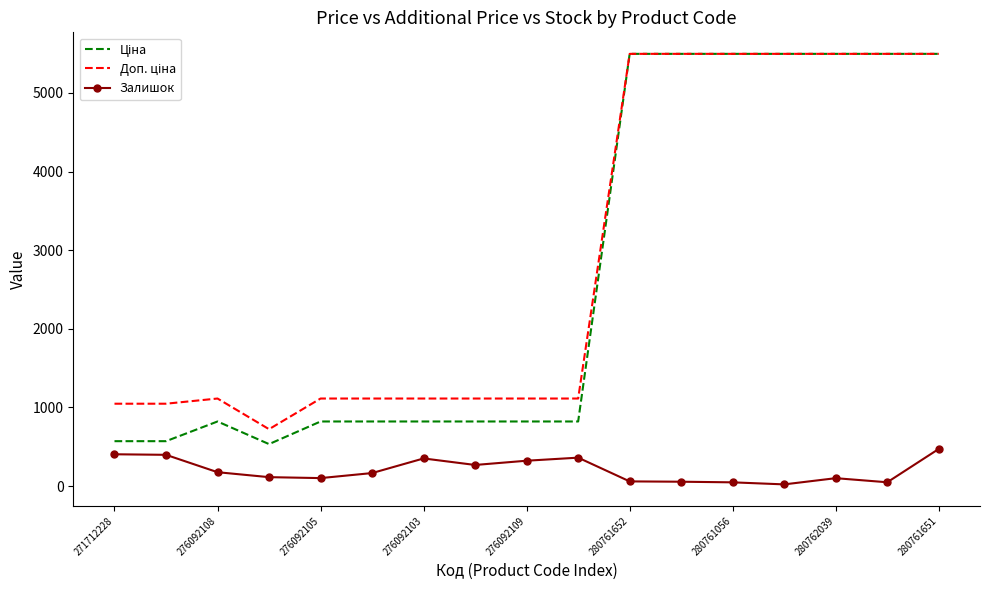

What is the maximum value shown in the chart?

5497.3